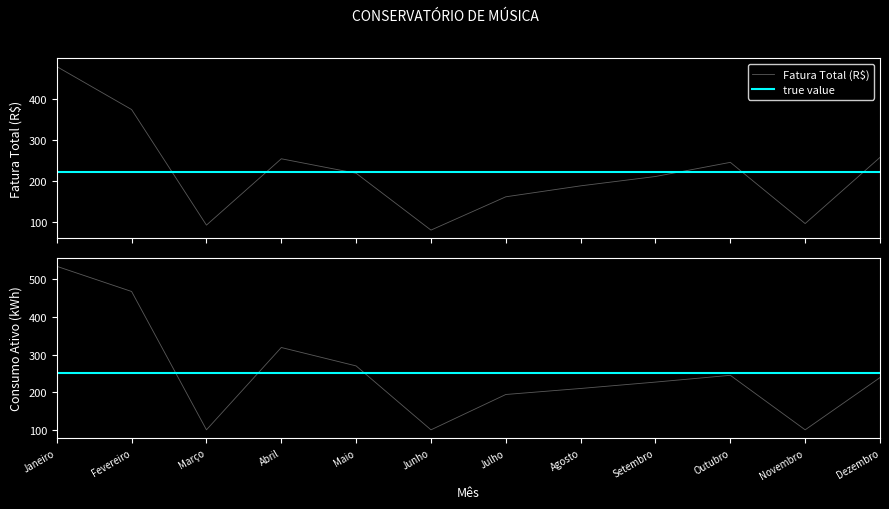

Is it true that Fatura Total (R$) equals 437.2 at Abril?

False